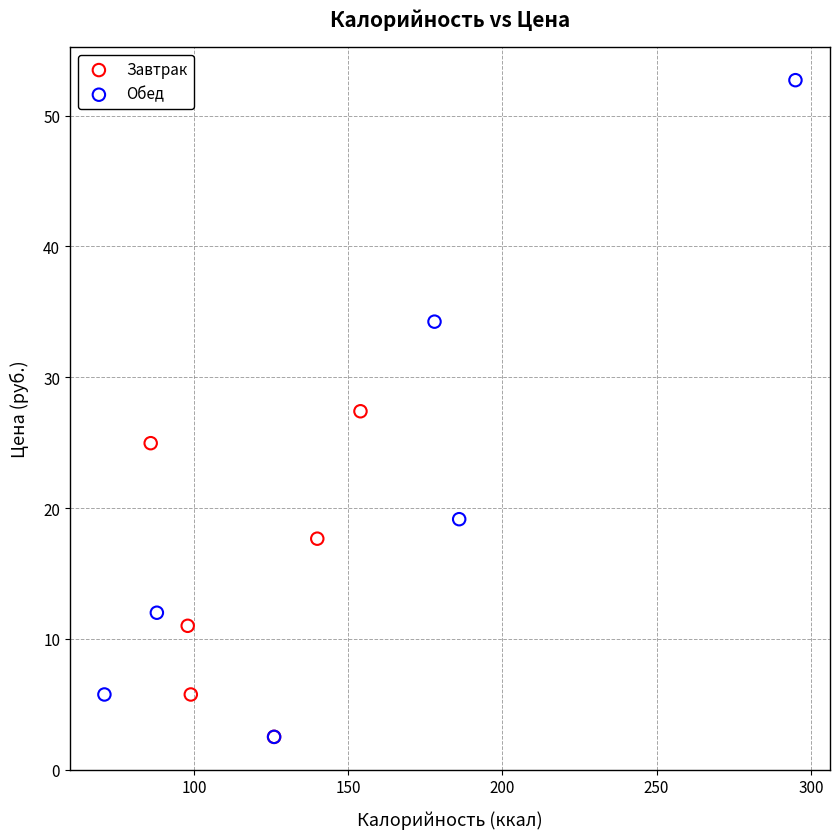

Which series has the widest spread of Y values?

Обед